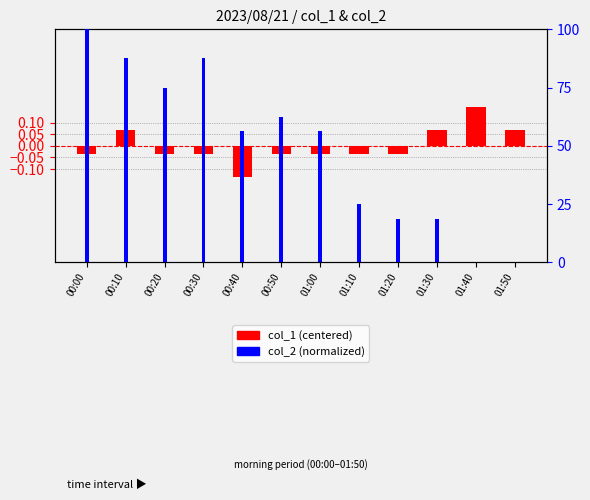

Between 00:30 and 00:00, which is larger?

00:30